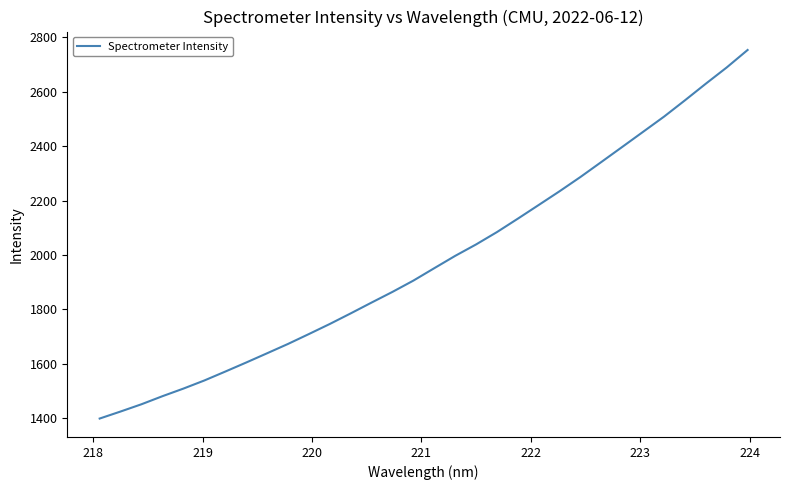

What is the minimum value shown in the chart?

1398.9